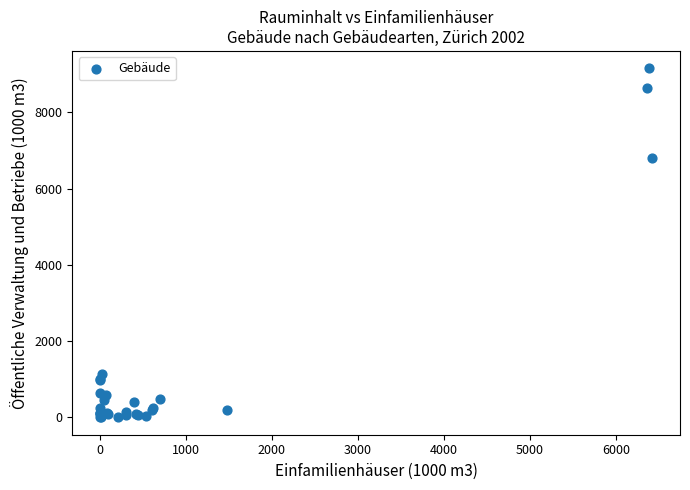

What Y value in the scatter plot is closest to 4578?

6812.5